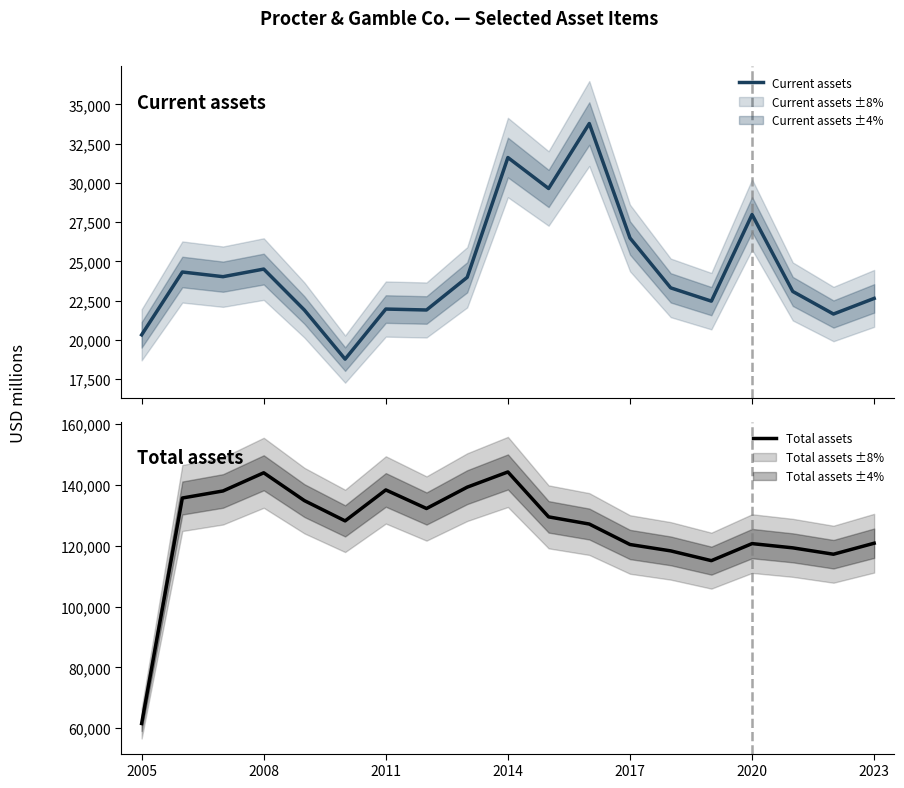

What is the approximate value of Total assets at 2023, to the nearest 100?

120800